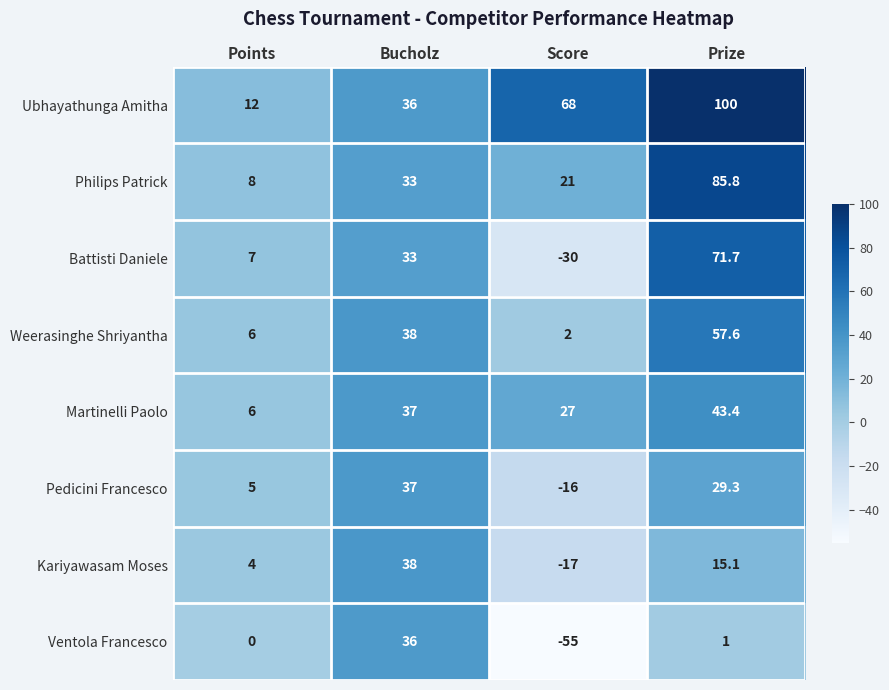

At which label is Ubhayathunga Amitha closest to 56?

Score